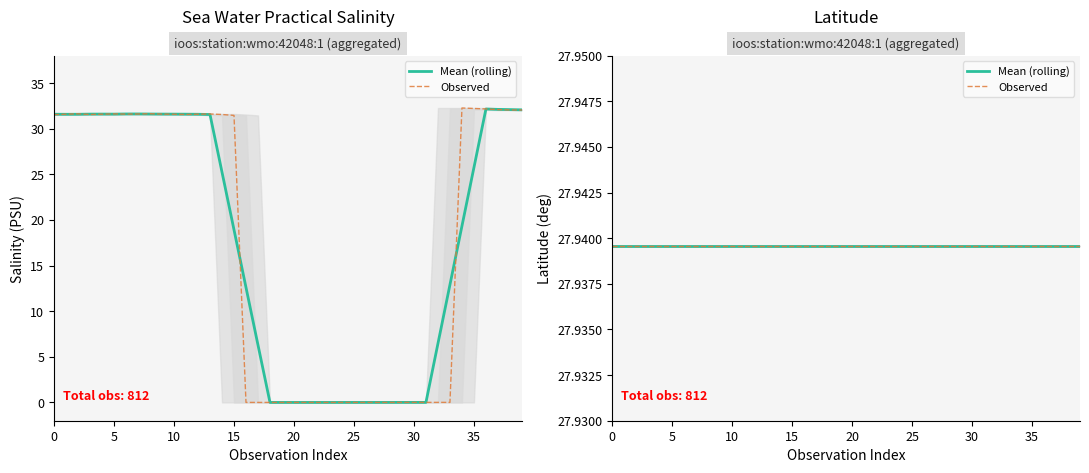

Does the chart display data point markers on the line(s)?

No